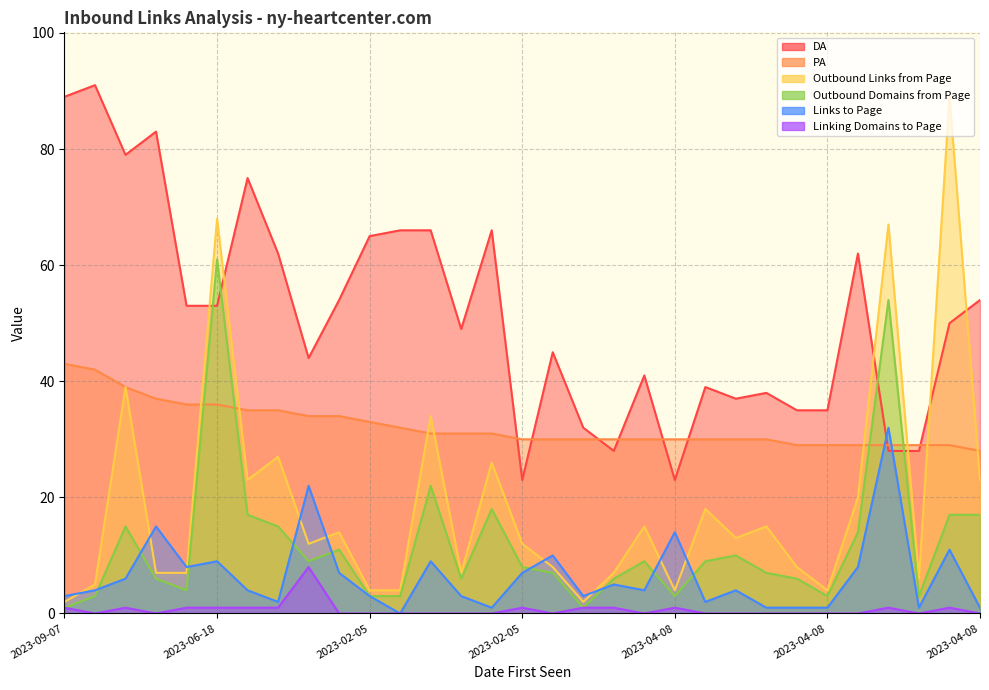

What is the total value across all series at 2023-04-08?

179